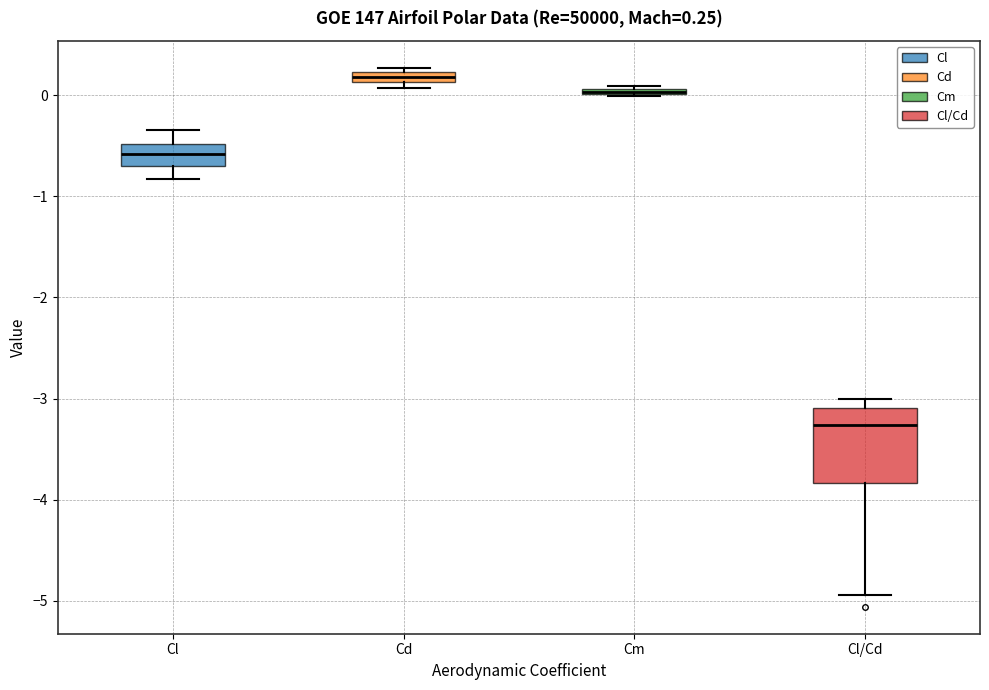

Which box is the tallest, from its lower edge to its upper edge?

Cl/Cd